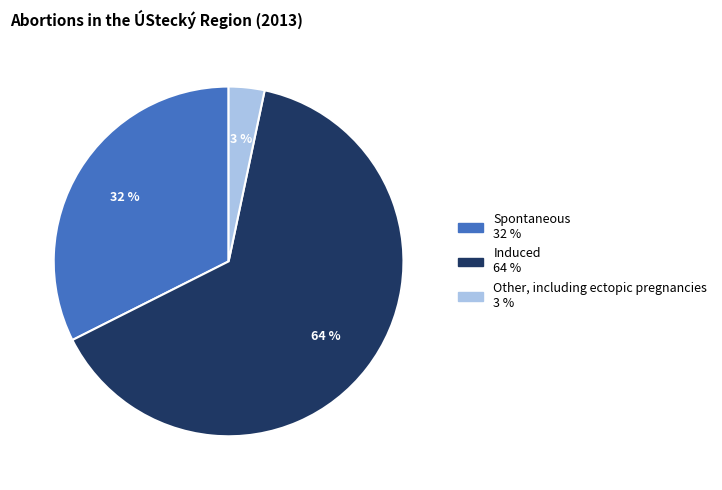

True or false: Other, including ectopic pregnancies accounts for 3% of the total.

True